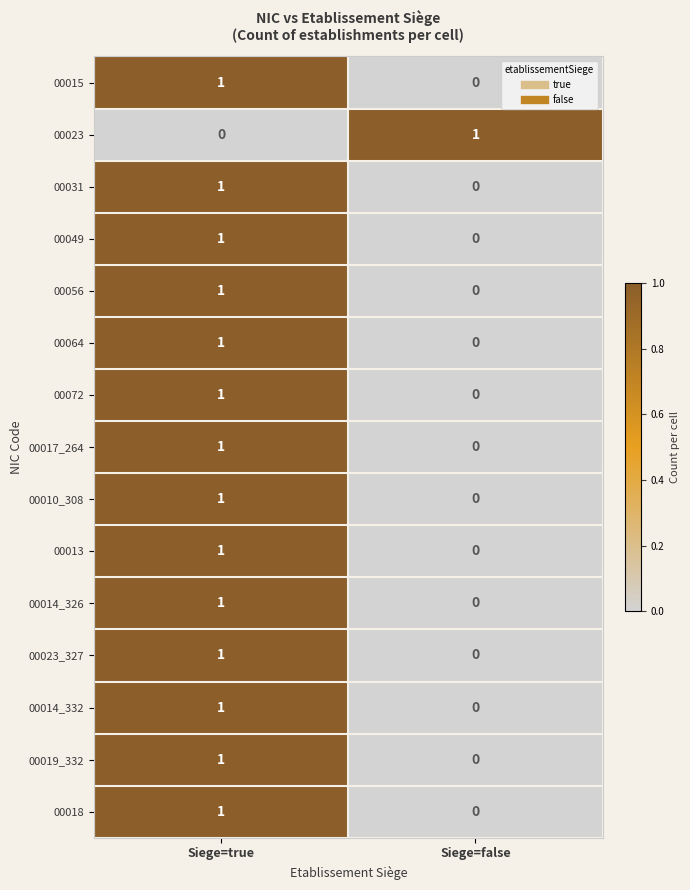

What is the maximum value shown in the chart?

1